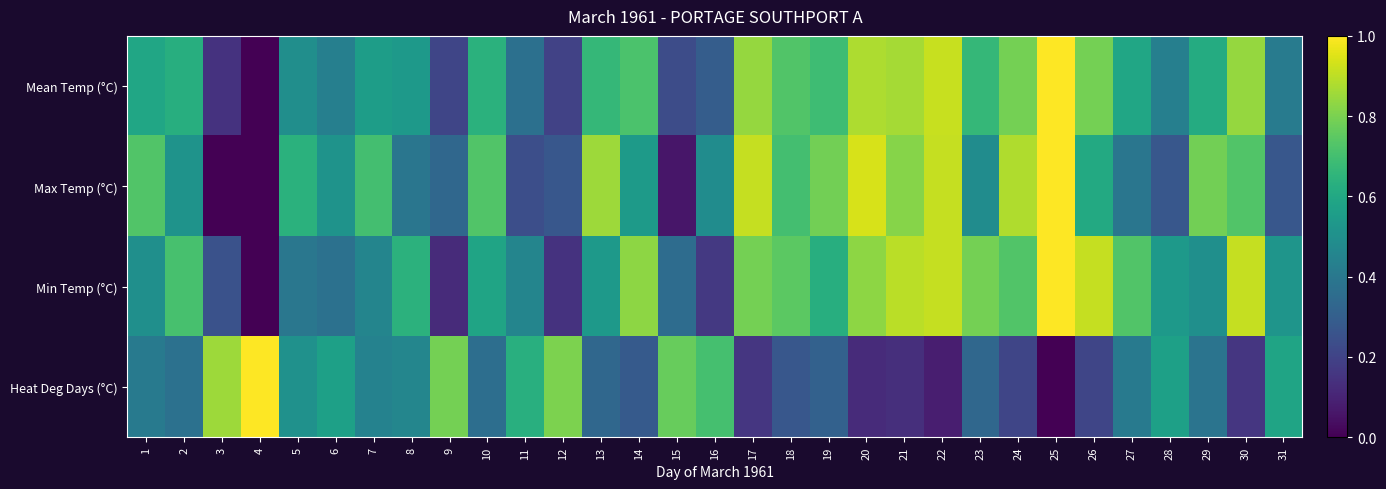

What is the spread (max minus min) of values at 11?

0.4